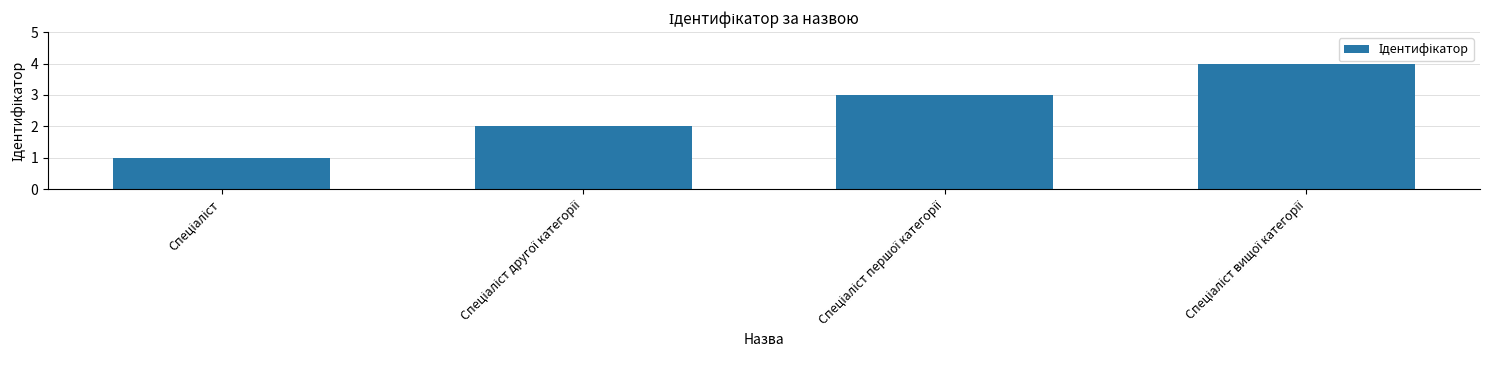

What is the difference between the maximum and minimum values?

3